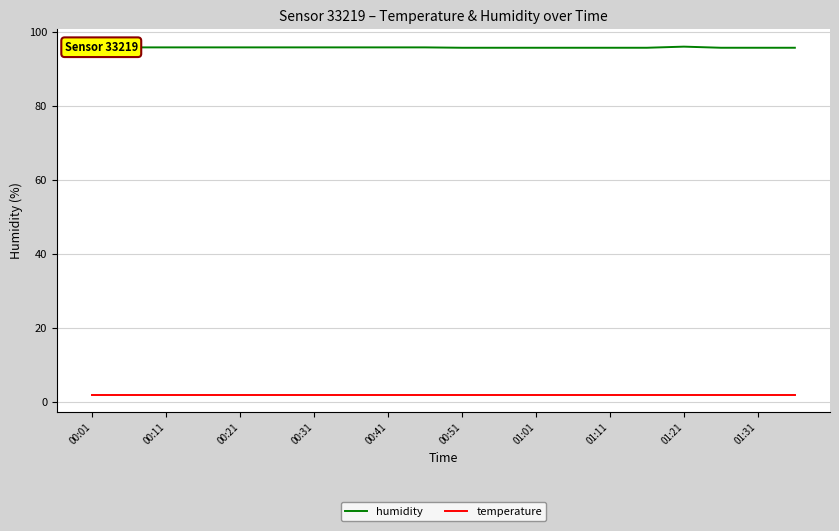

True or false: temperature and humidity intersect in this chart.

False